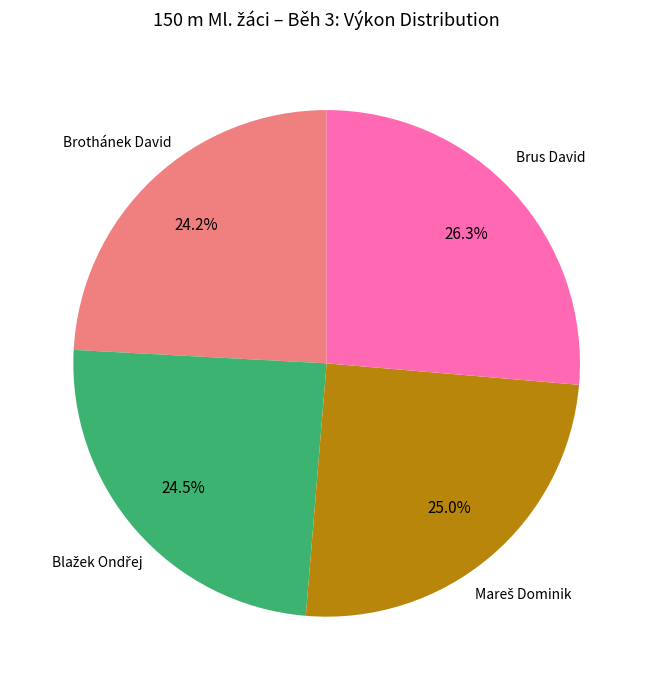

Does any single category account for the majority?

No